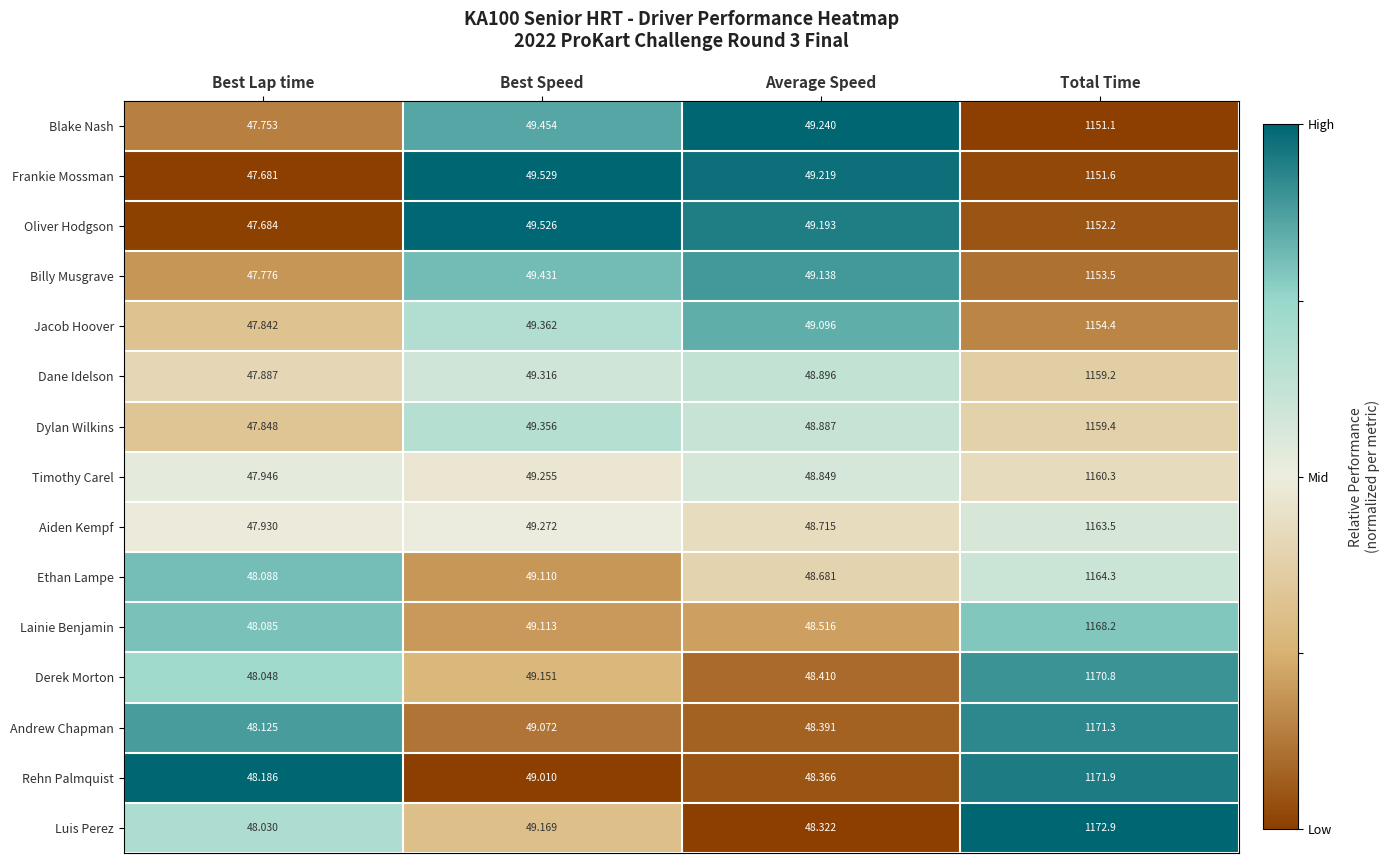

What is the difference between the highest and lowest values at Total Time?

21.8